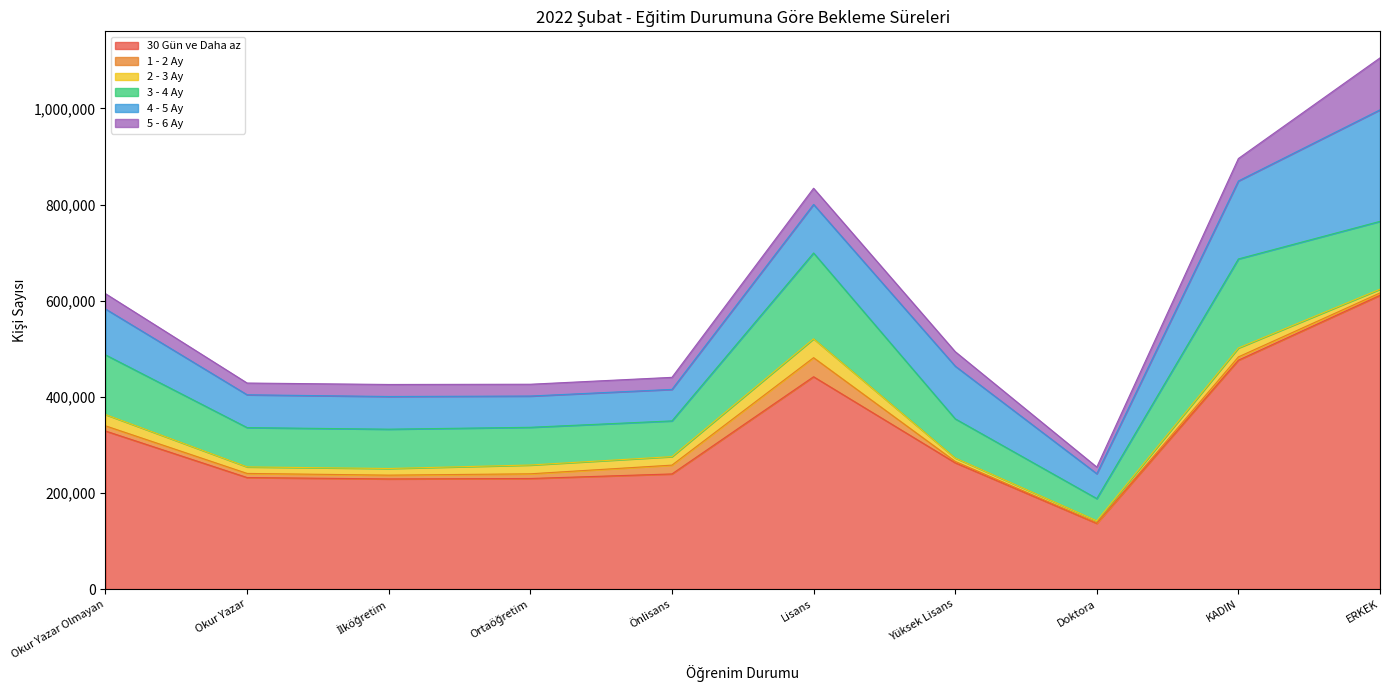

What is the value of the 3 - 4 Ay point at the 9th from the left?

185216